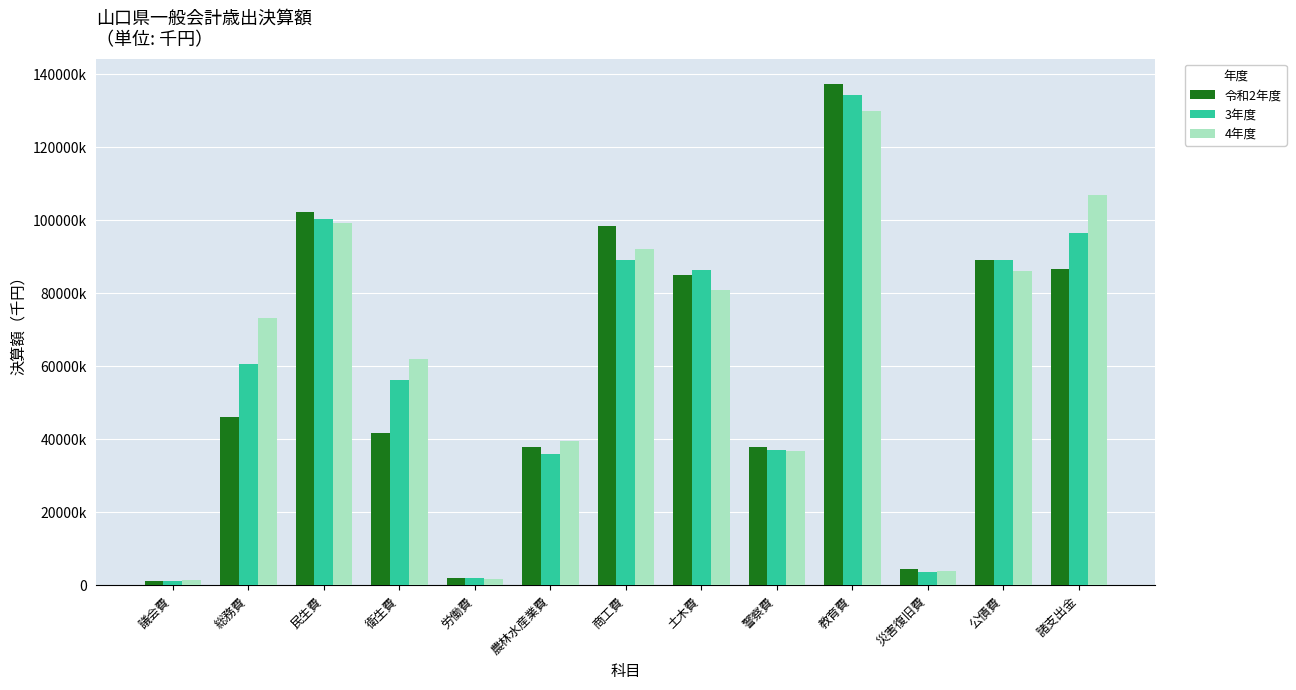

Which series has the widest spread of values?

令和2年度